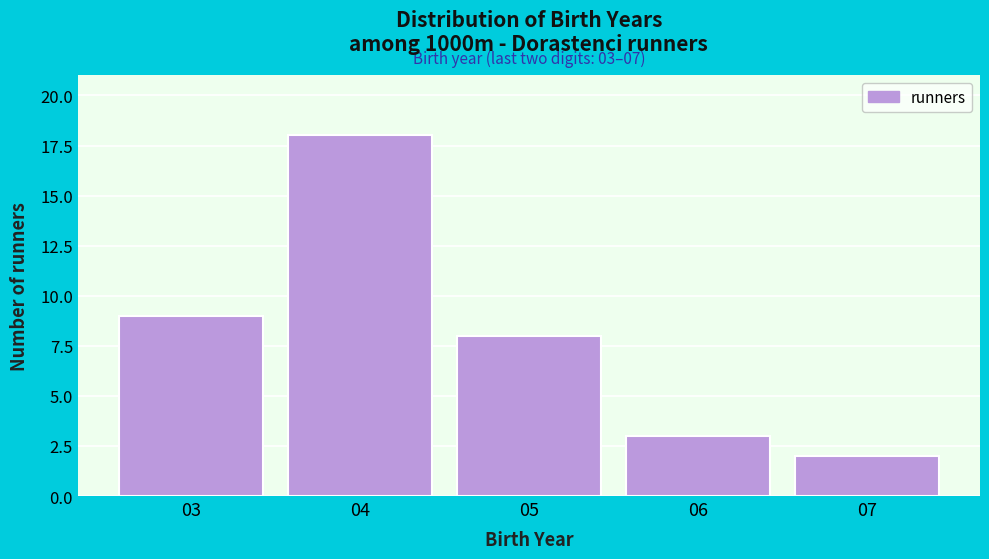

Reading left to right, transcribe all the data shown in this chart.

03=9	04=18	05=8	06=3	07=2